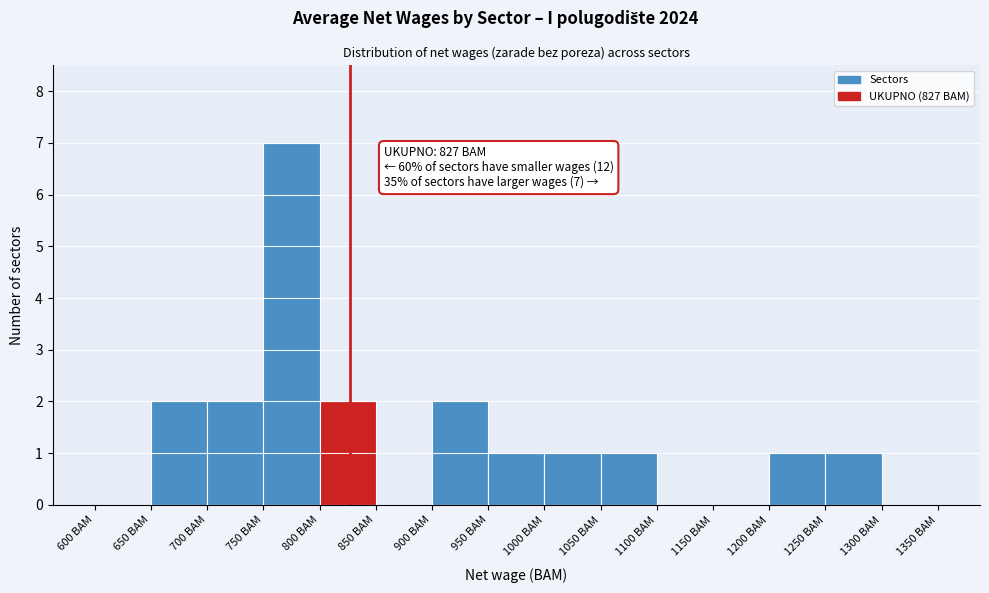

Over which range of the x-axis is the bar tallest?

750 to 800